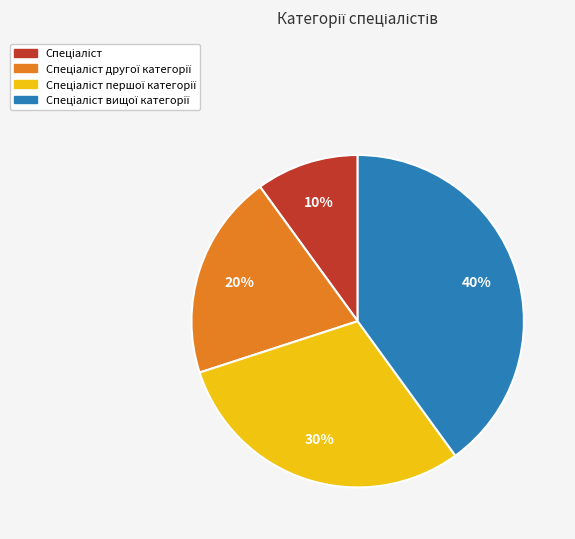

To the nearest percent, what is the average slice percentage?

25%